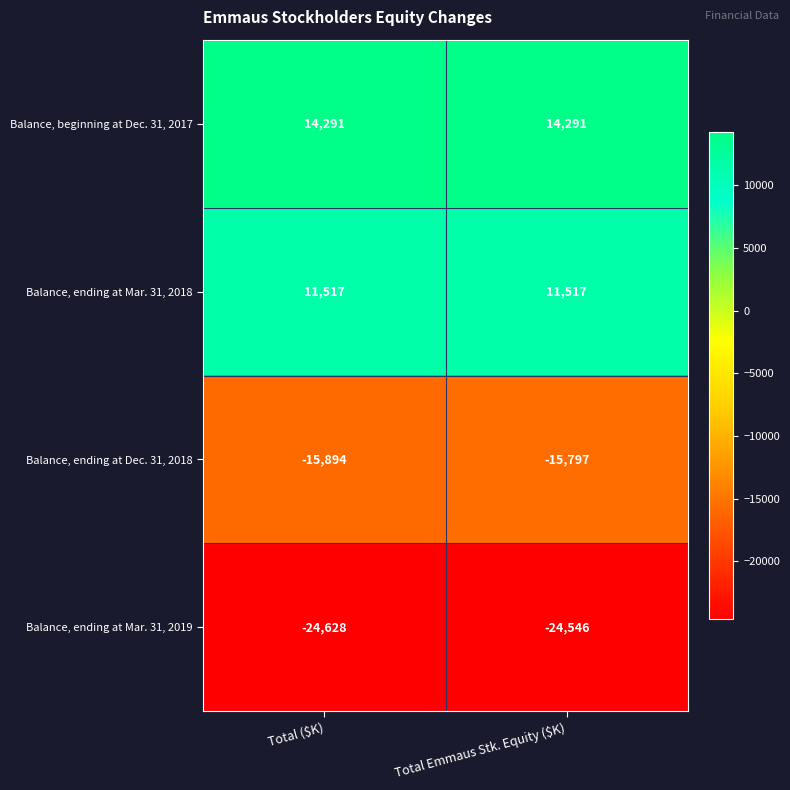

What is the approximate value of Balance, beginning at Dec. 31, 2017 at Total Emmaus Stk. Equity ($K)?

14291